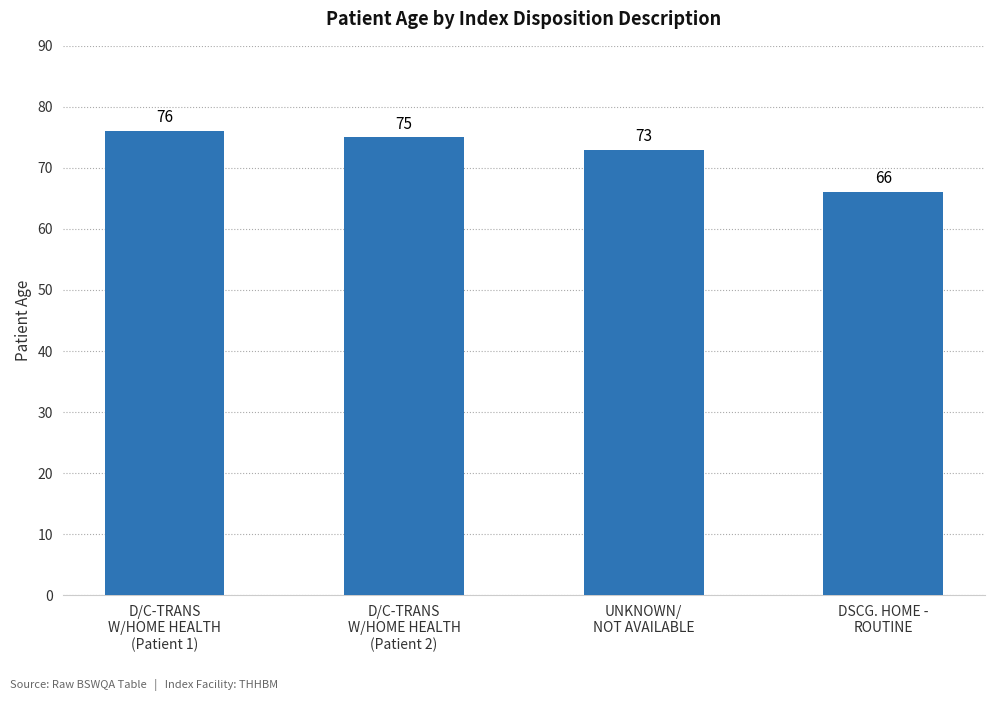

What is the label of the 3rd bar from the right?

D/C-TRANS
W/HOME HEALTH
(Patient 2)